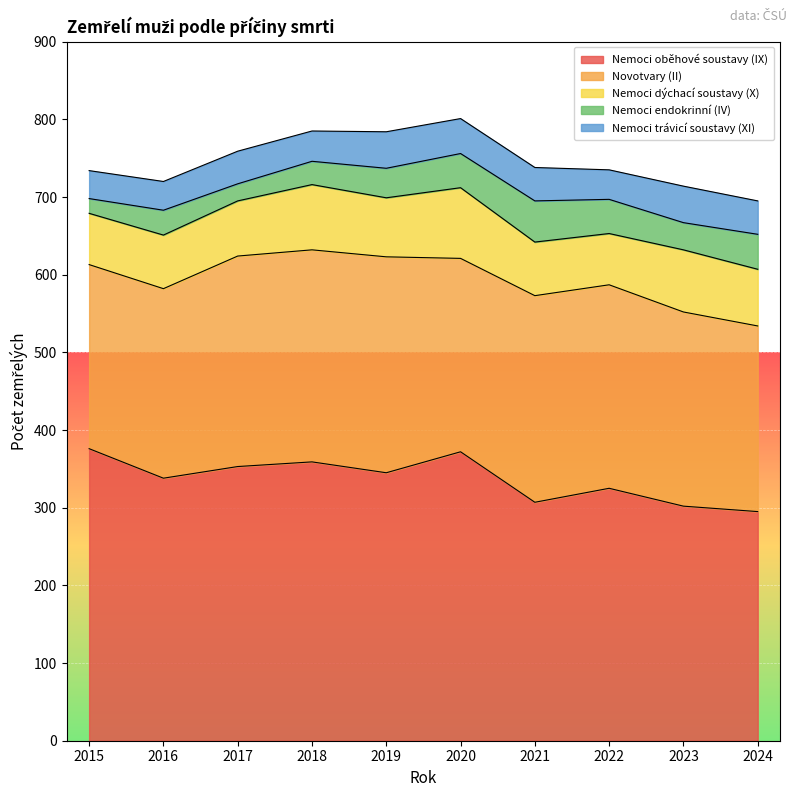

True or false: Novotvary (II) and Nemoci trávicí soustavy (XI) intersect in this chart.

False